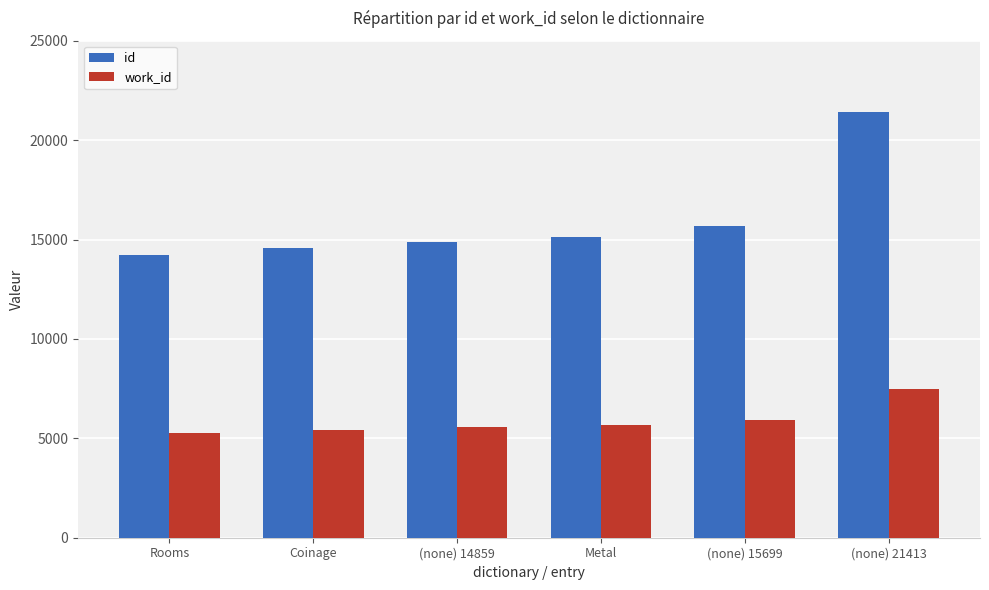

List the series in order of their peak value, highest first.

id, work_id